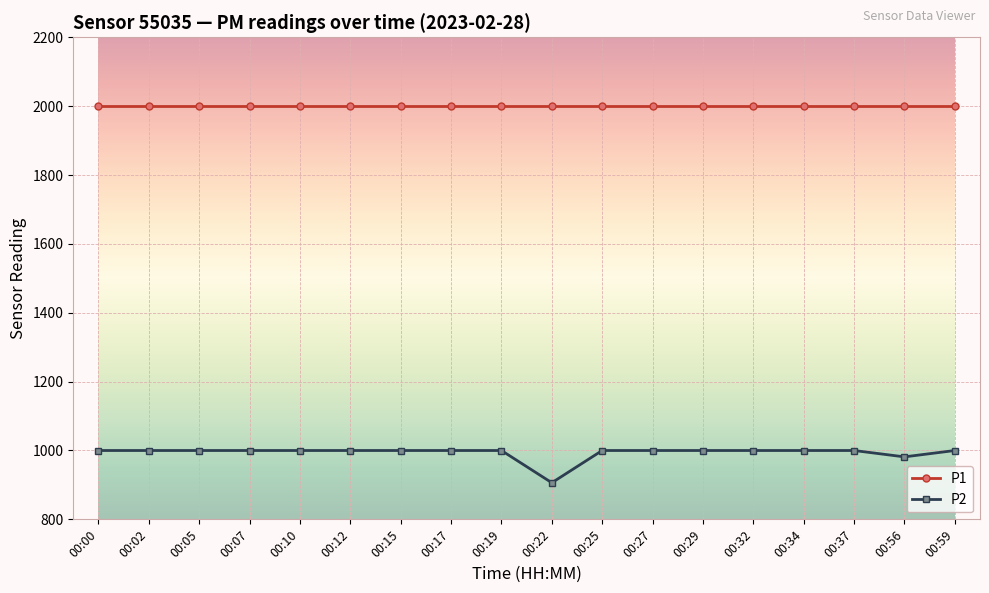

List the series in order of their overall mean, lowest first.

P2, P1